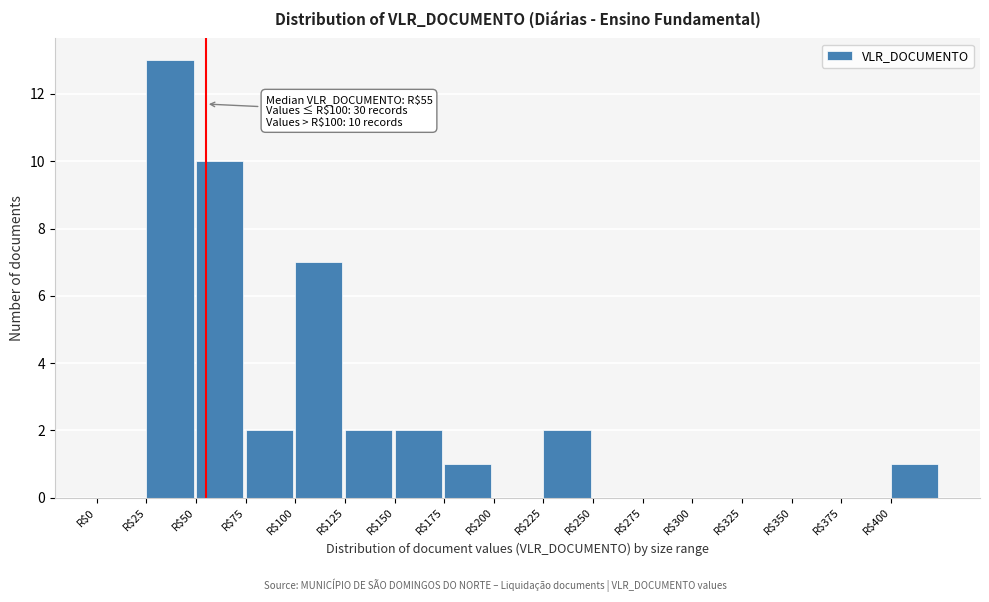

Over which range of the x-axis is the bar tallest?

25 to 50